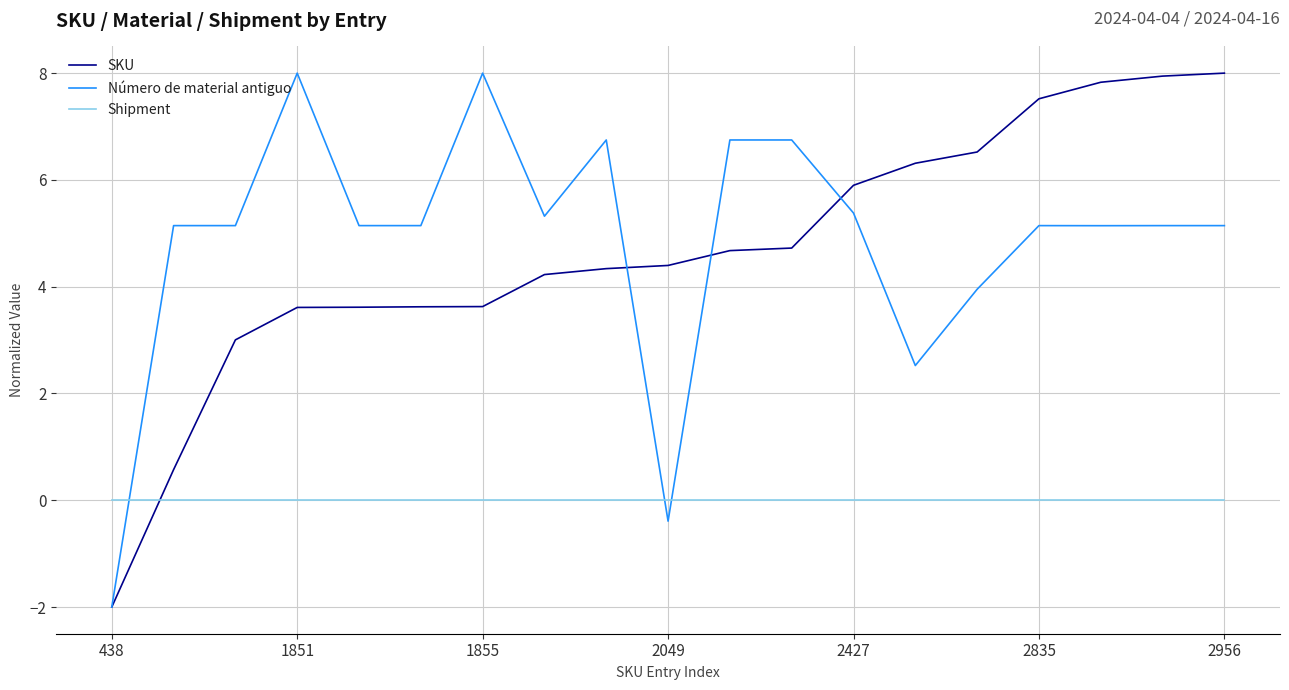

What is the lowest value of the Número de material antiguo series?

-2.0